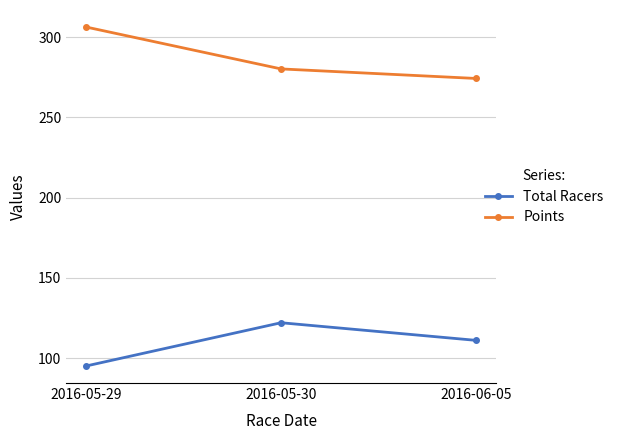

Which series changed the most between 2016-05-29 and 2016-06-05?

Points